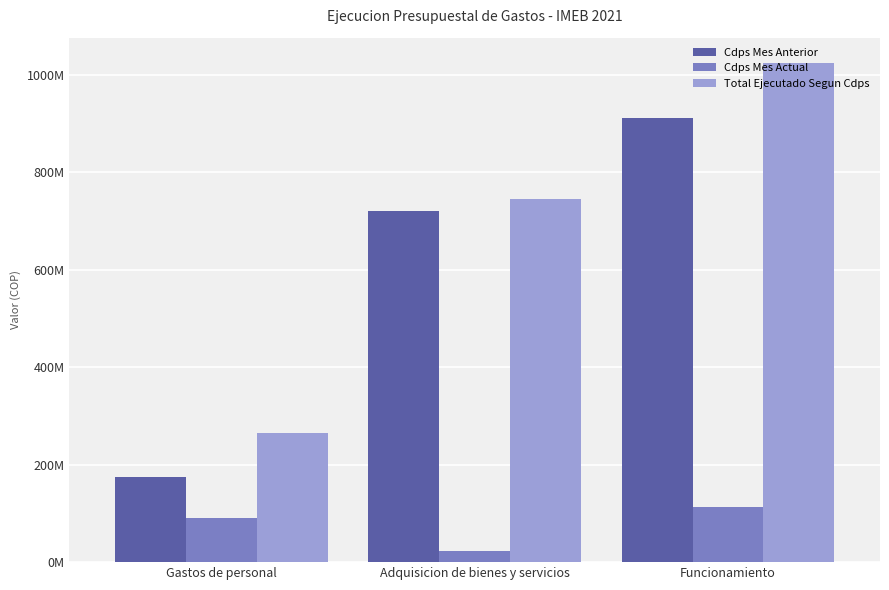

Between Adquisicion de bienes y servicios and Gastos de personal, which is larger?

Adquisicion de bienes y servicios